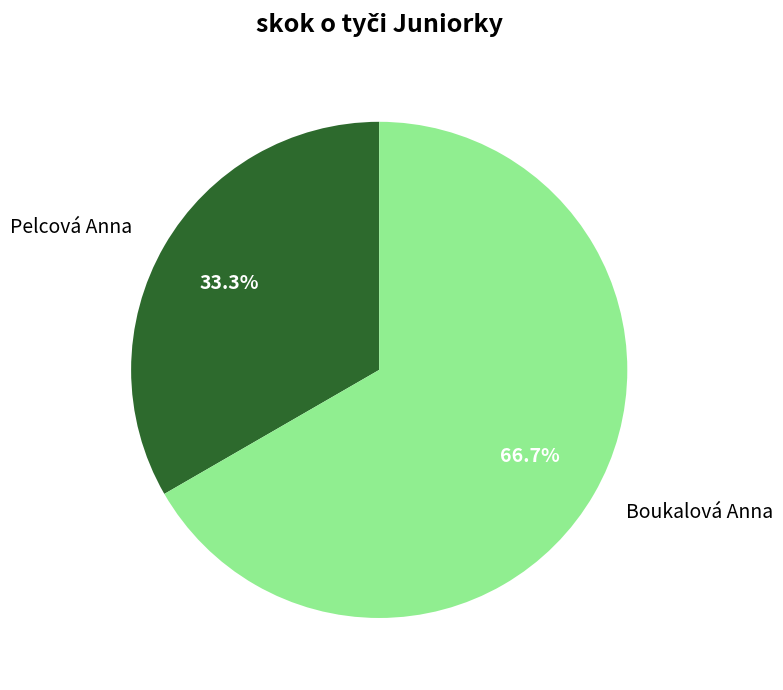

Which slice is the largest?

Boukalová Anna